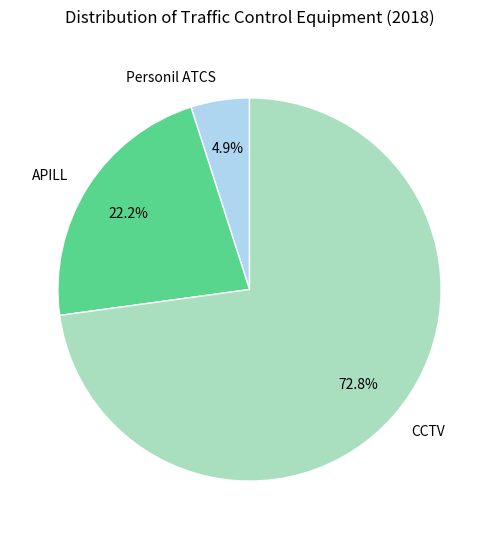

Count the number of slices in the pie.

3